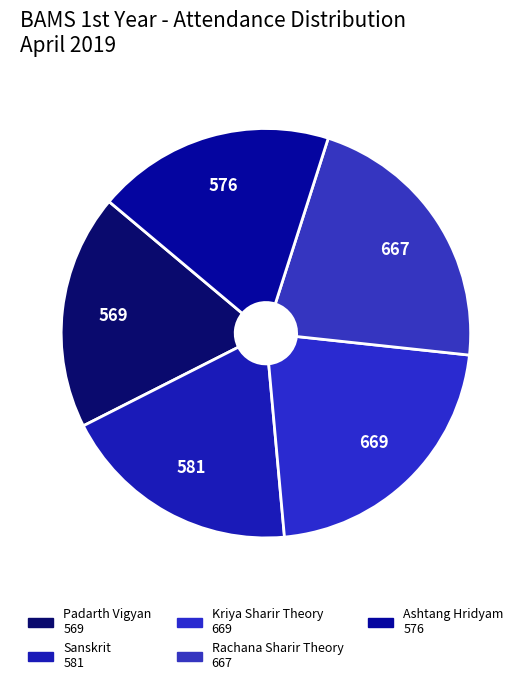

Count the number of slices in the pie.

5